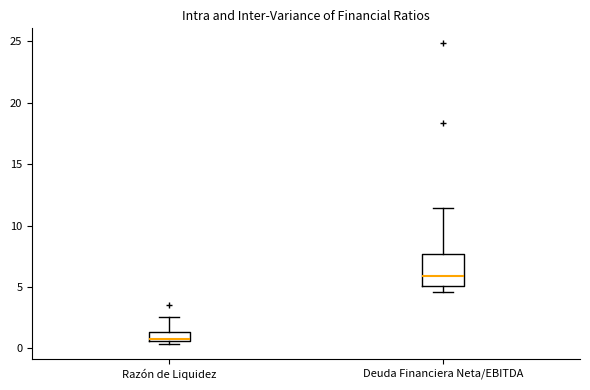

Where does the upper whisker of the box for Deuda Financiera Neta/EBITDA end on the y-axis? The values are not printed on the chart, so give them approximately, as read against the axis.

11.5